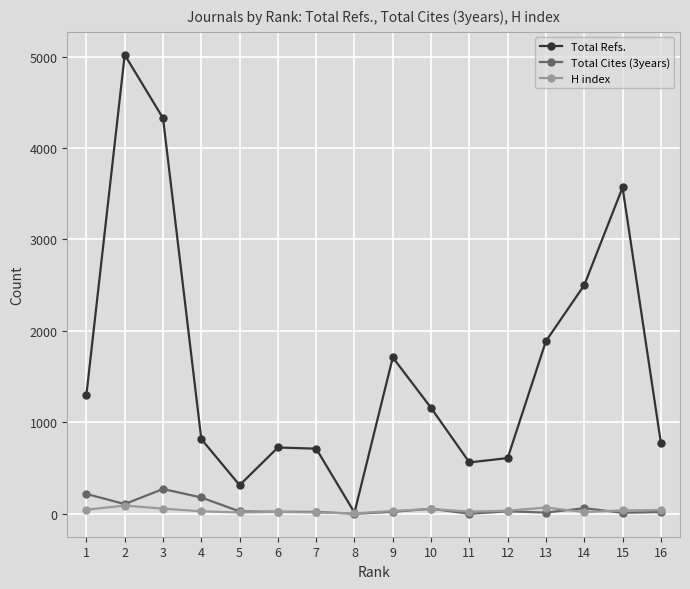

The value of Total Cites (3years) at 8 is 0. True or false?

True